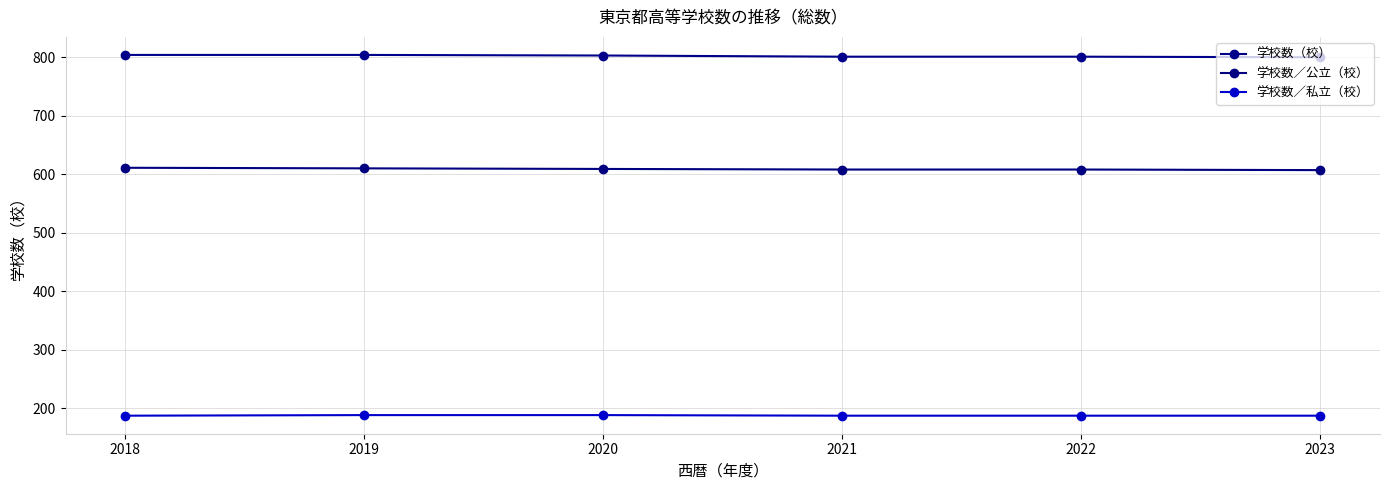

True or false: 学校数（校） and 学校数／公立（校） cross at least once.

False